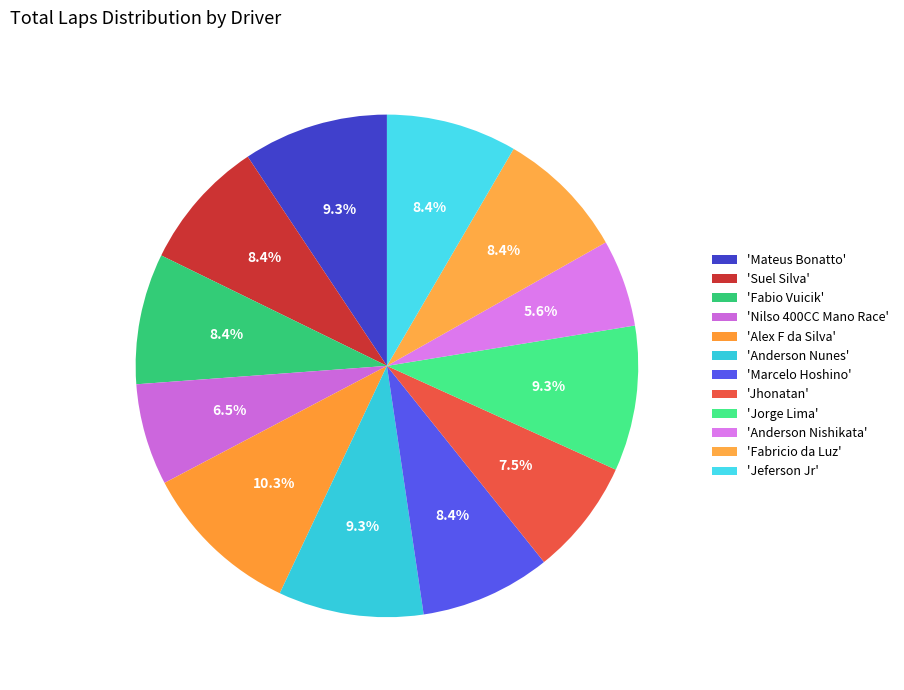

How many slices are in this pie chart?

12